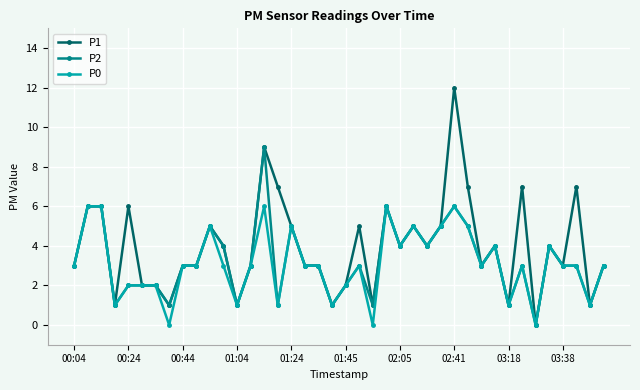

Count the number of data series in this chart.

3